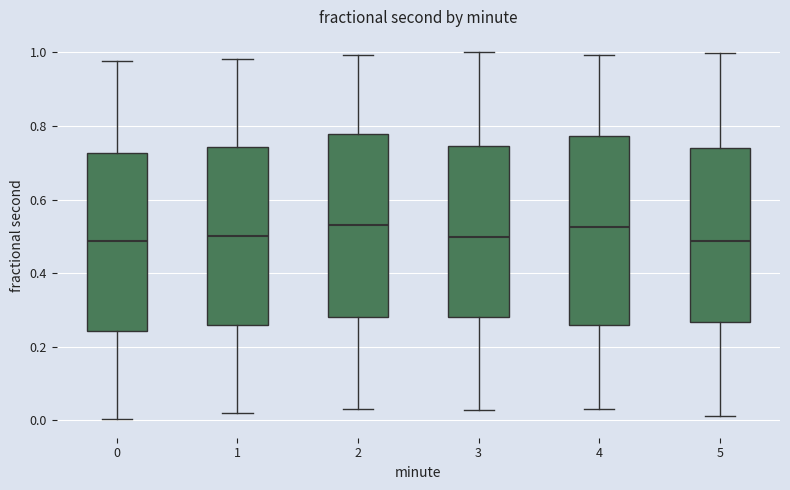

Reading left to right, read every box against the y-axis: the position of its median line, the range the box covers, and the ends of its whiskers. The values are not printed on the chart, so give them approximately, as read against the axis.

0: median 0.48, box 0.24 to 0.72, whiskers 0.00 to 0.98
1: median 0.50, box 0.26 to 0.74, whiskers 0.02 to 0.98
2: median 0.54, box 0.28 to 0.78, whiskers 0.04 to 1.00
3: median 0.50, box 0.28 to 0.74, whiskers 0.02 to 1.00
4: median 0.52, box 0.26 to 0.78, whiskers 0.04 to 1.00
5: median 0.48, box 0.26 to 0.74, whiskers 0.02 to 1.00